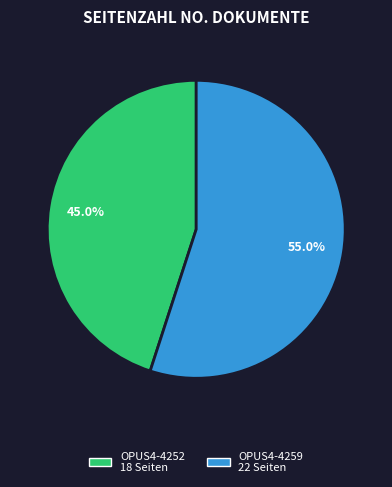

How many slices are in this pie chart?

2